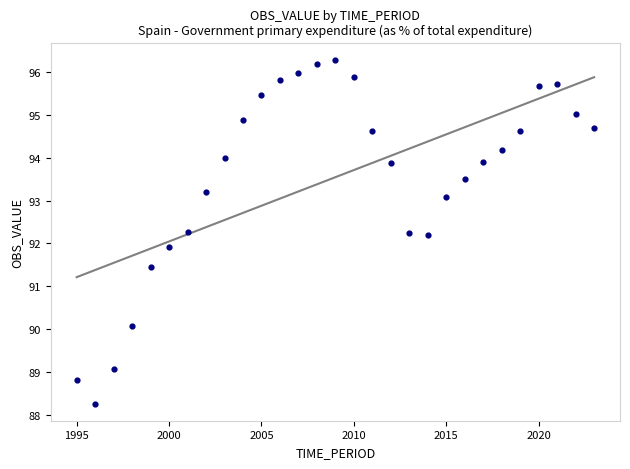

What is the range of Y values (max minus min)?

8.0